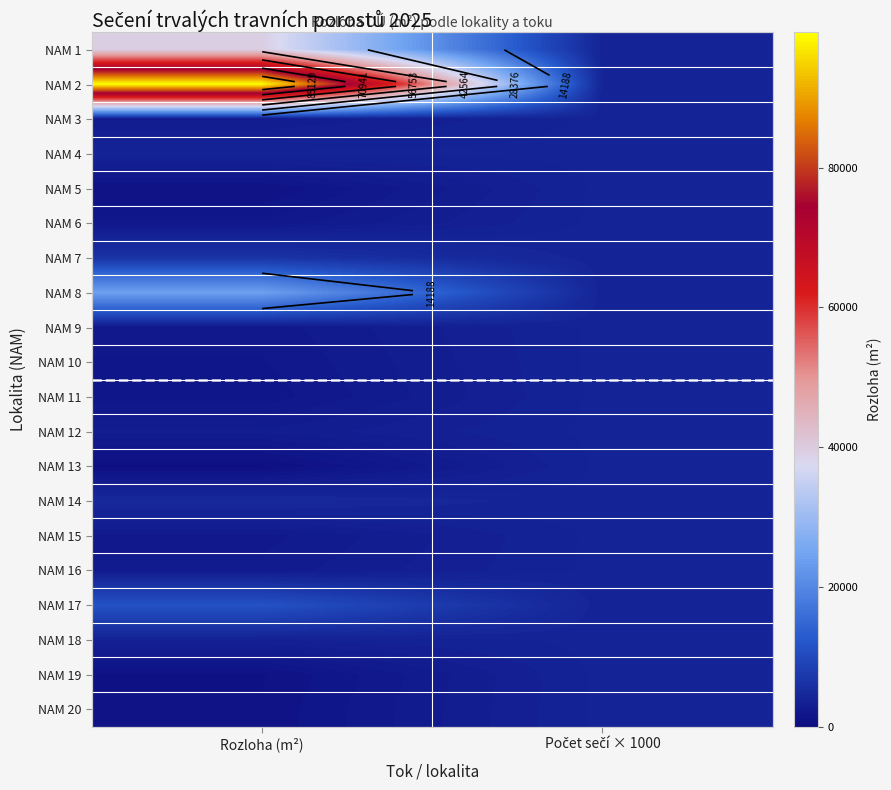

What is the total value across all series at Počet sečí × 1000?

80000